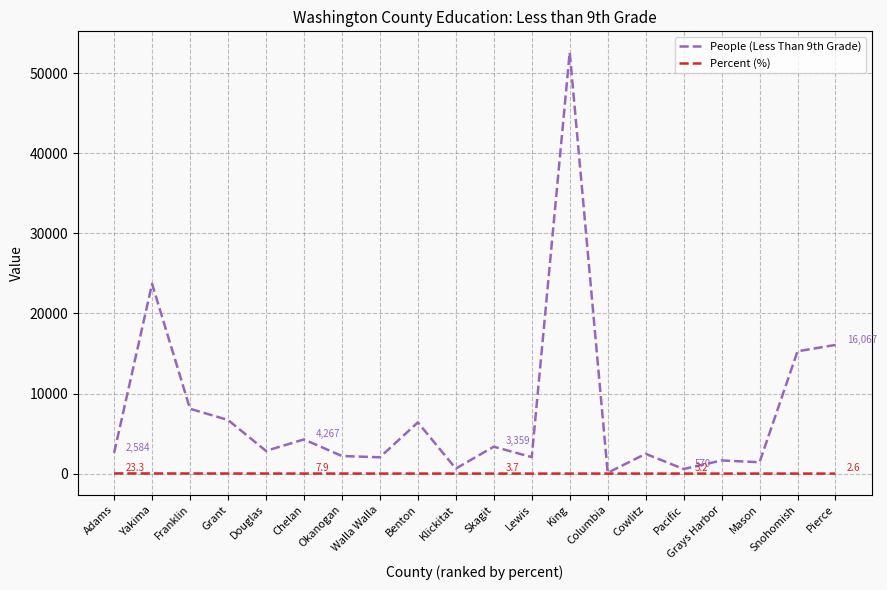

What value does the Percent (%) series have at Franklin?

14.6